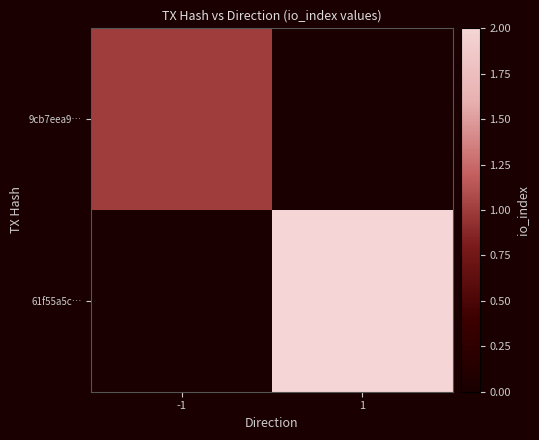

Which has a higher value, 1 or -1?

-1